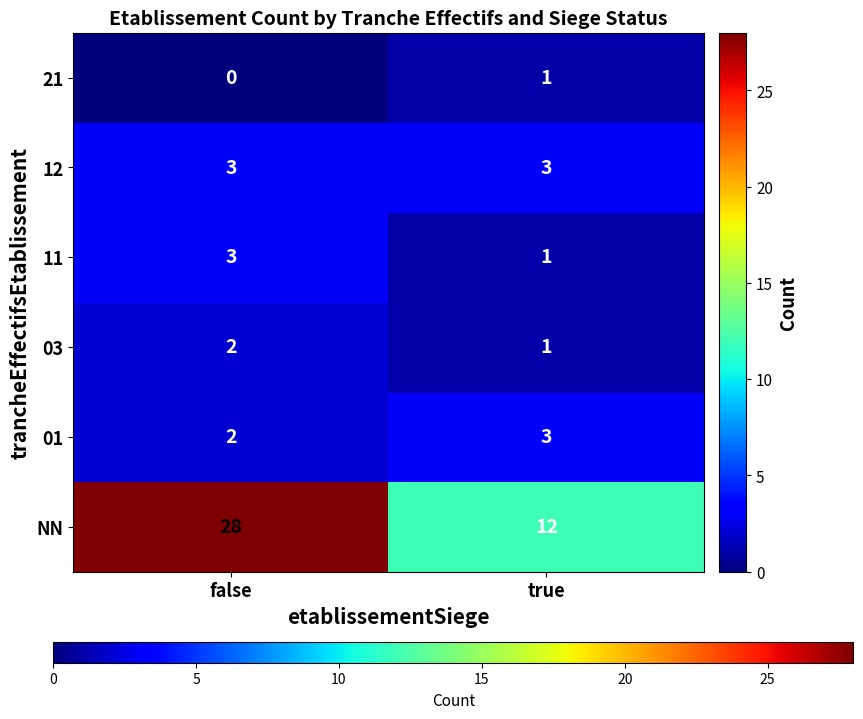

The value of 12 at true is 3. True or false?

True